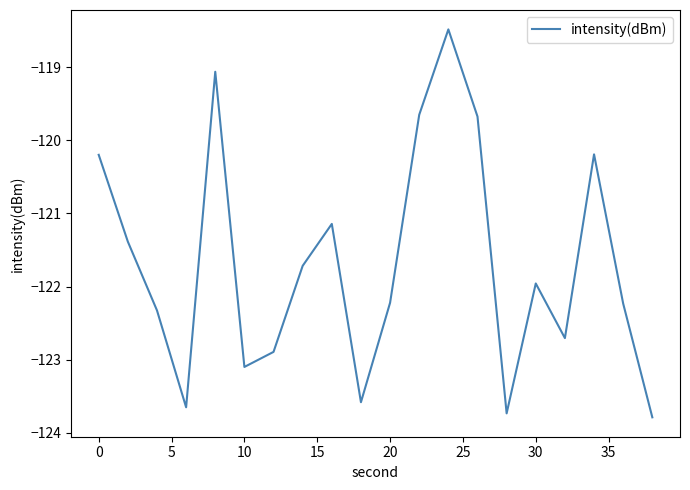

What is the minimum value shown in the chart?

-123.8